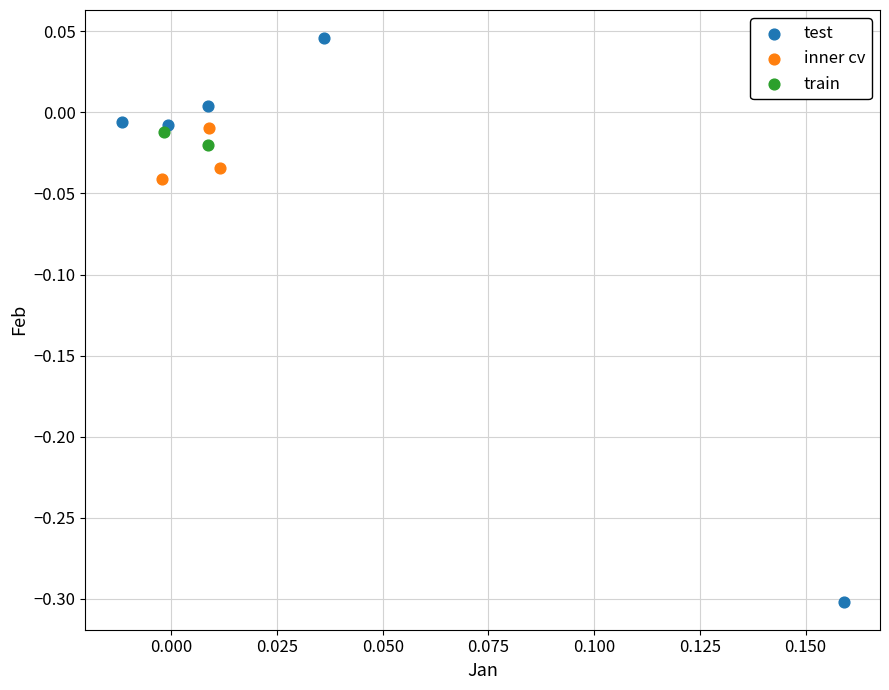

What are all the series names shown in the legend?

test, inner cv, train